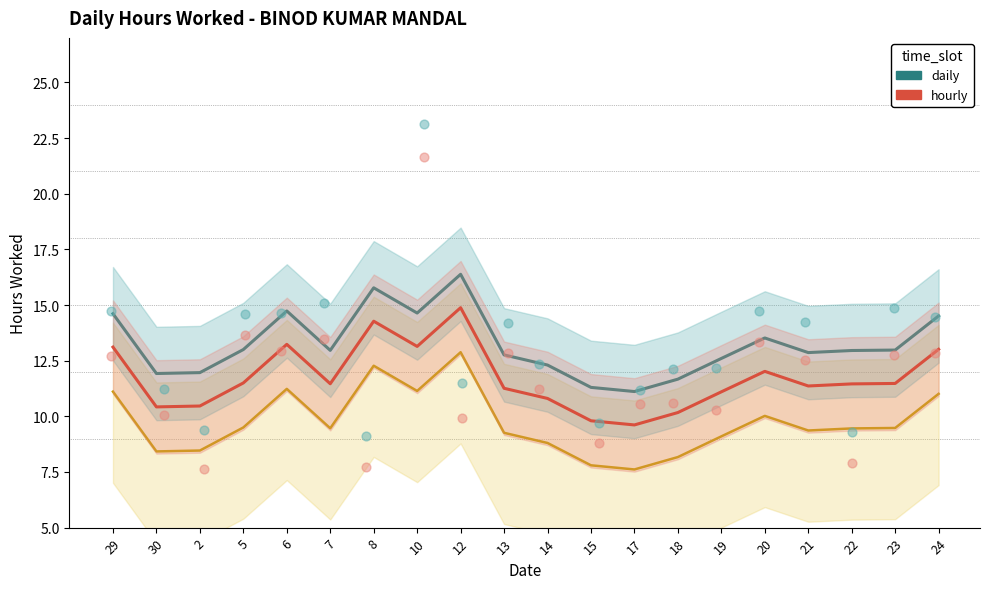

Is the value of hourly at 24 greater than the value of local at 7?

Yes